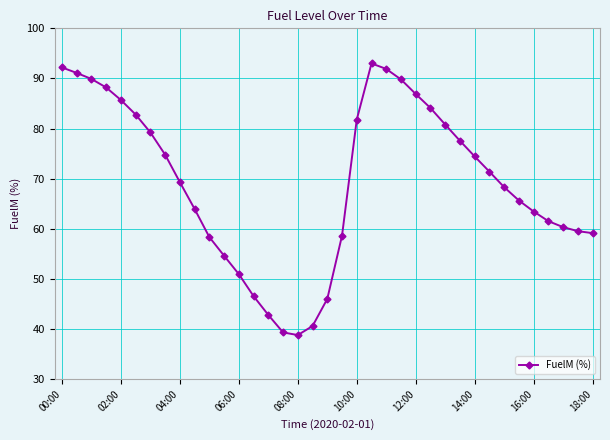

What is the maximum value shown in the chart?

93.0